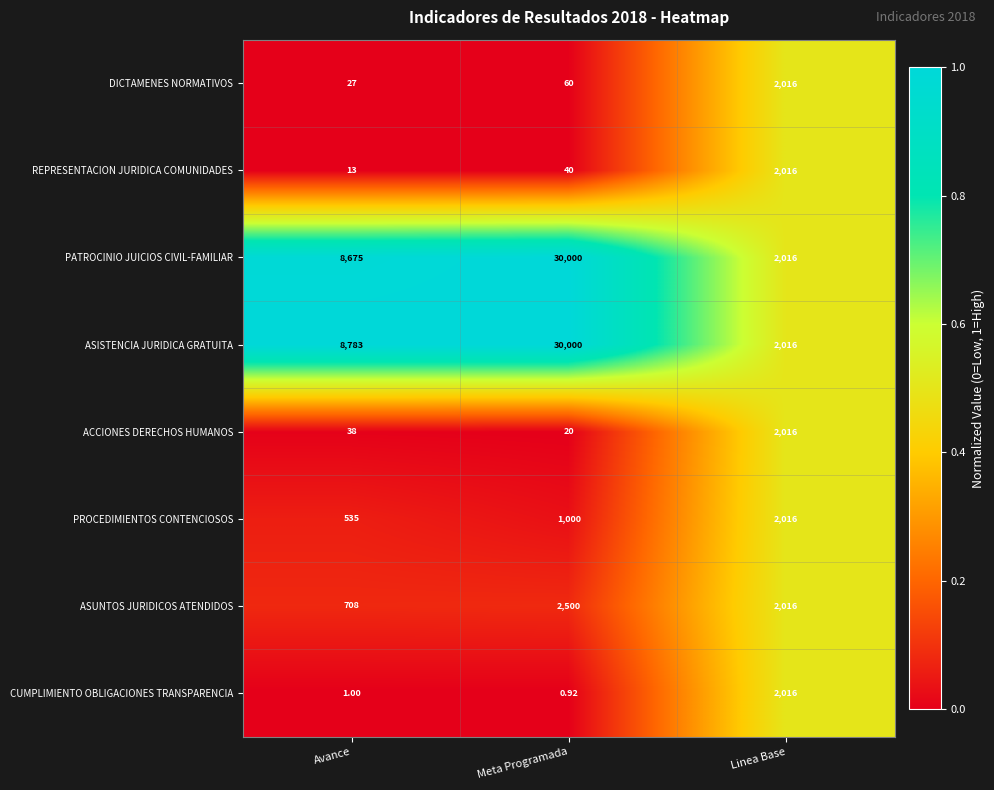

Which series has the largest total across all categories?

ASISTENCIA JURIDICA GRATUITA